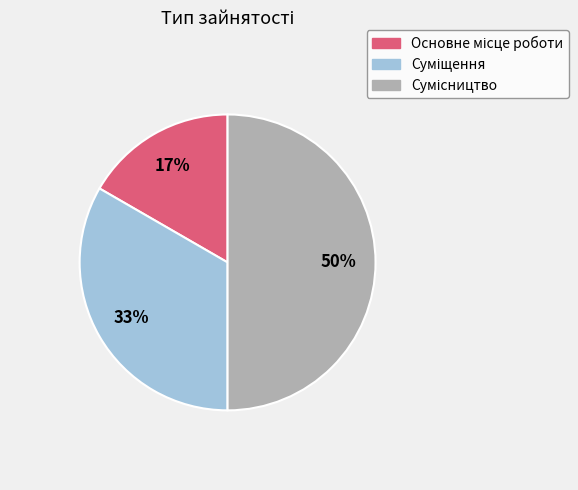

How many segments does this pie chart have?

3